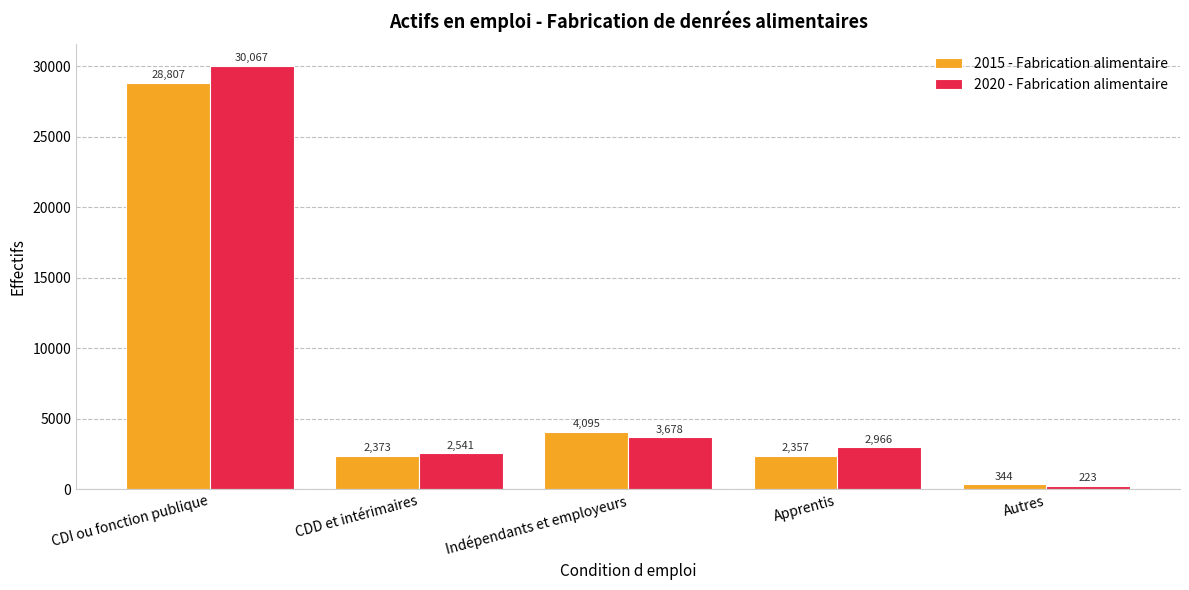

What is the sum of the 2015 - Fabrication alimentaire values at Autres and Indépendants et employeurs?

4439.2